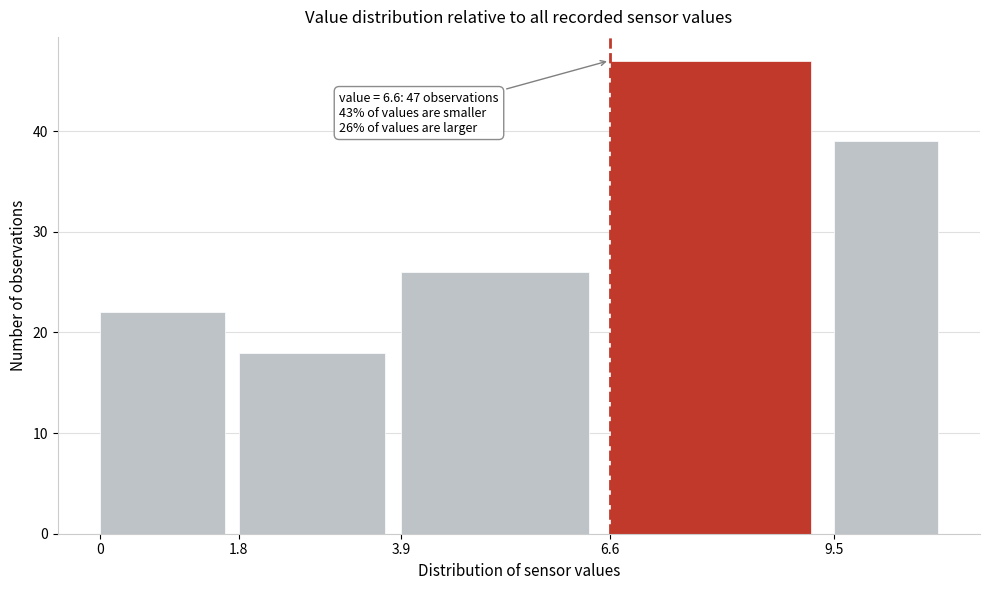

Reading left to right, list all the values displayed in this chart.

0=22	1.8=18	3.9=26	6.6=47	9.5=39